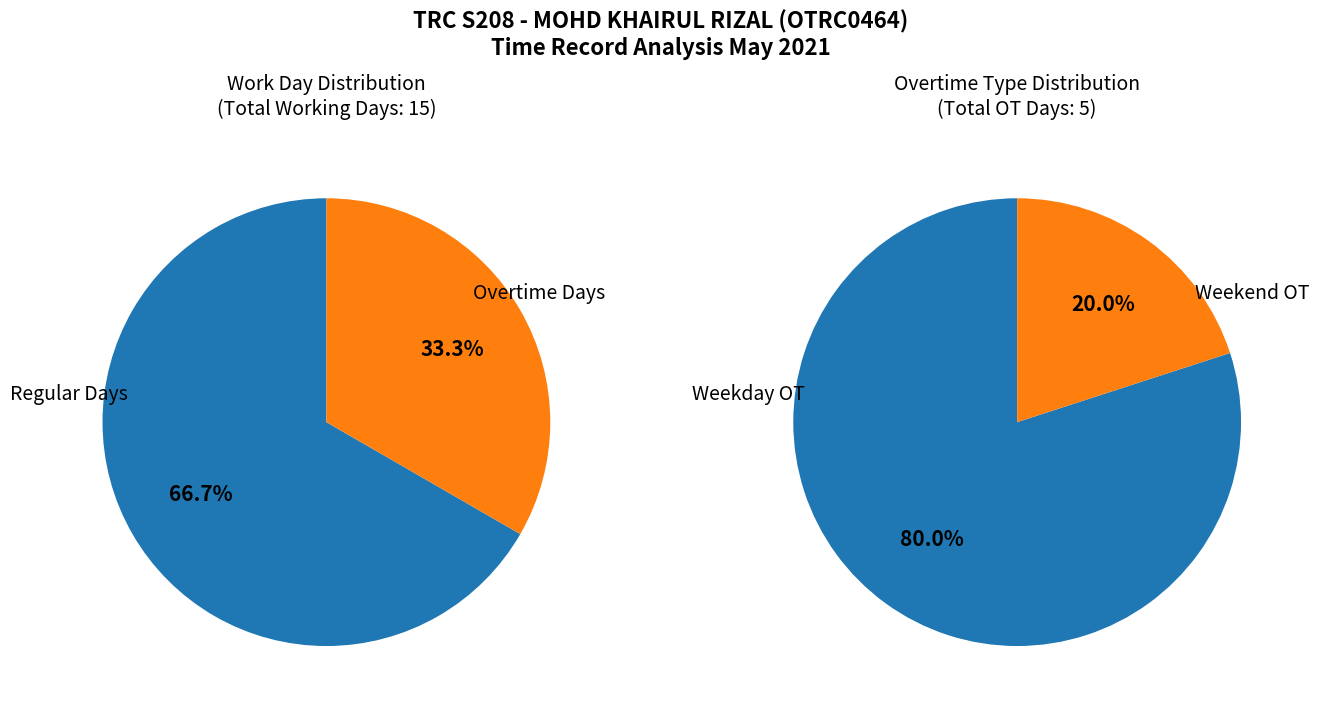

The 2 slice represents 13% of the pie. True or false?

False